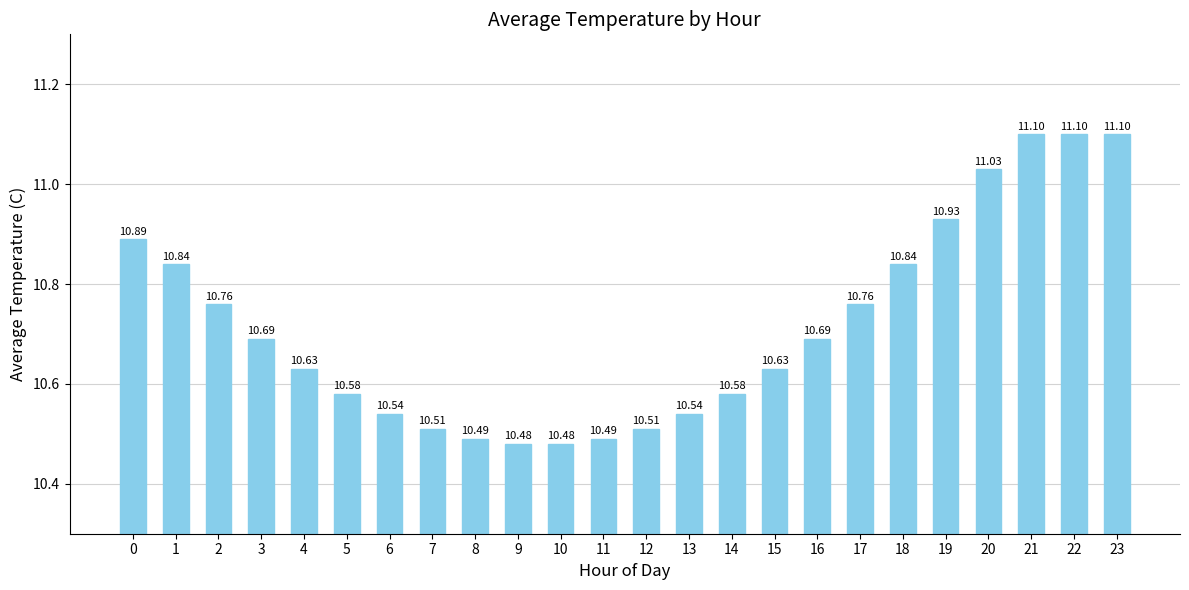

What is the value of the 23rd bar from the left?

11.1